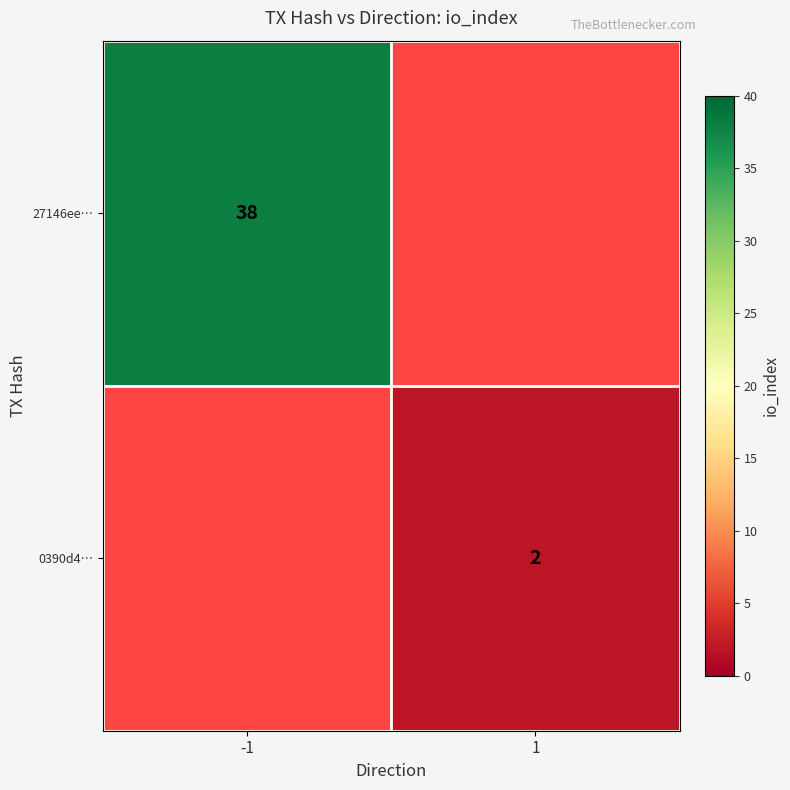

How many categories are shown in the chart?

2